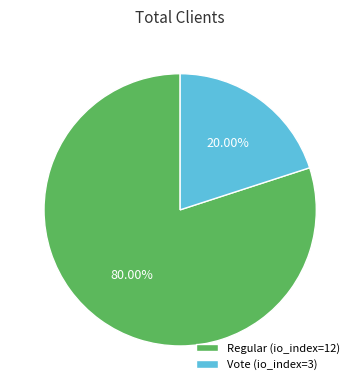

What percentage do Regular (io_index=12) and Vote (io_index=3) together represent?

100.0%